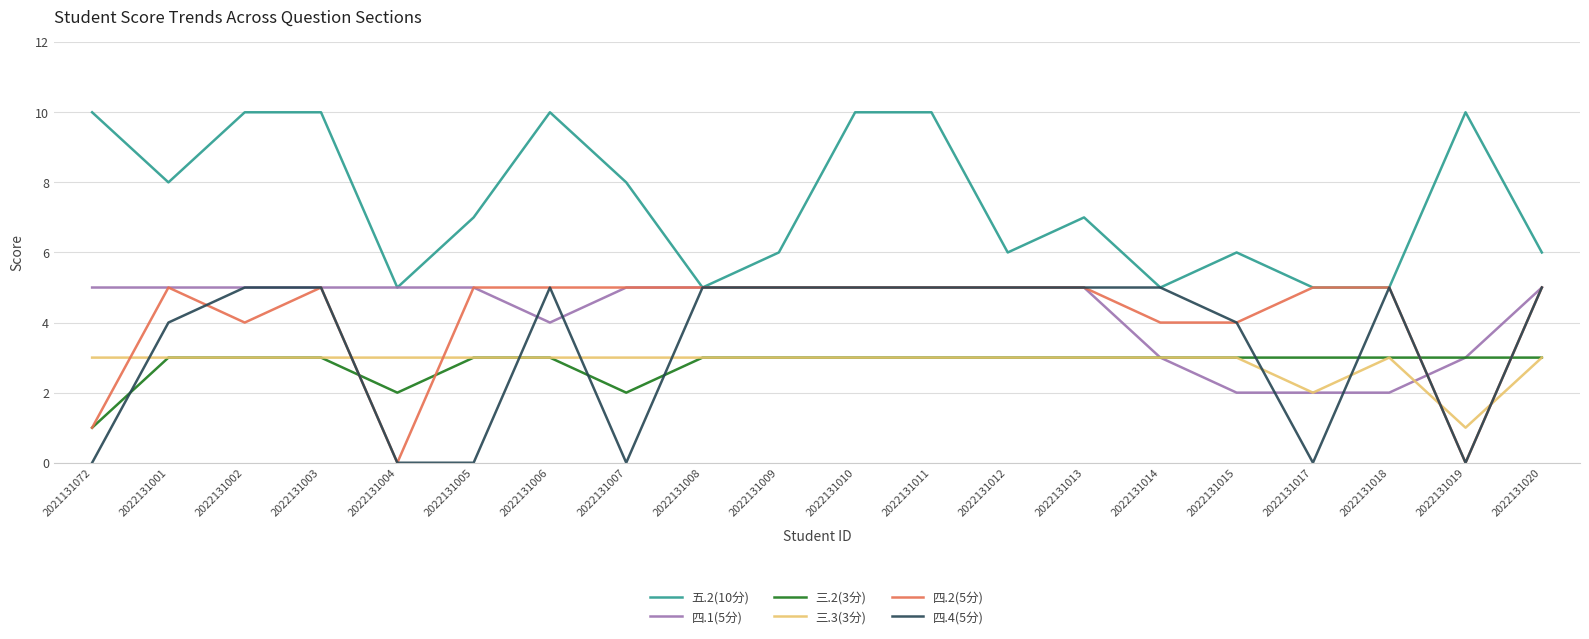

True or false: 三.2(3分) and 五.2(10分) cross at least once.

False